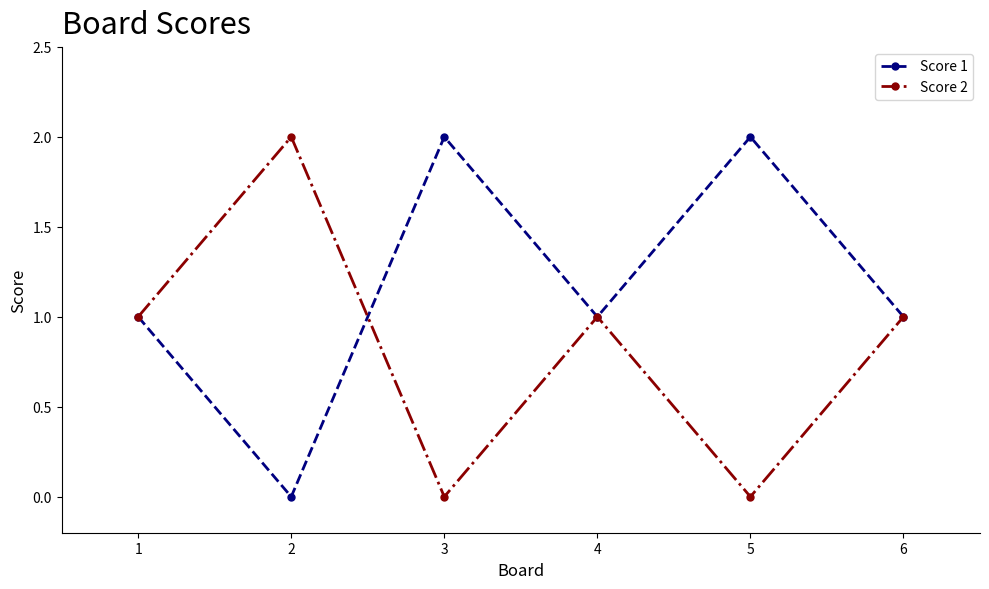

How many interior local peaks does the Score 1 series have?

2